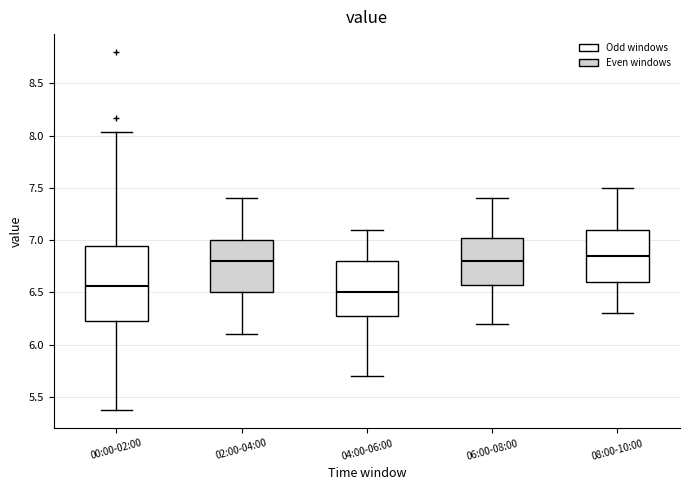

Reading left to right, read every box against the y-axis: the position of its median line, the range the box covers, and the ends of its whiskers. The values are not printed on the chart, so give them approximately, as read against the axis.

00:00-02:00: median 6.55, box 6.20 to 6.95, whiskers 5.35 to 8.05
02:00-04:00: median 6.80, box 6.50 to 7.00, whiskers 6.10 to 7.40
04:00-06:00: median 6.50, box 6.30 to 6.80, whiskers 5.70 to 7.10
06:00-08:00: median 6.80, box 6.60 to 7.05, whiskers 6.20 to 7.40
08:00-10:00: median 6.85, box 6.60 to 7.10, whiskers 6.30 to 7.50